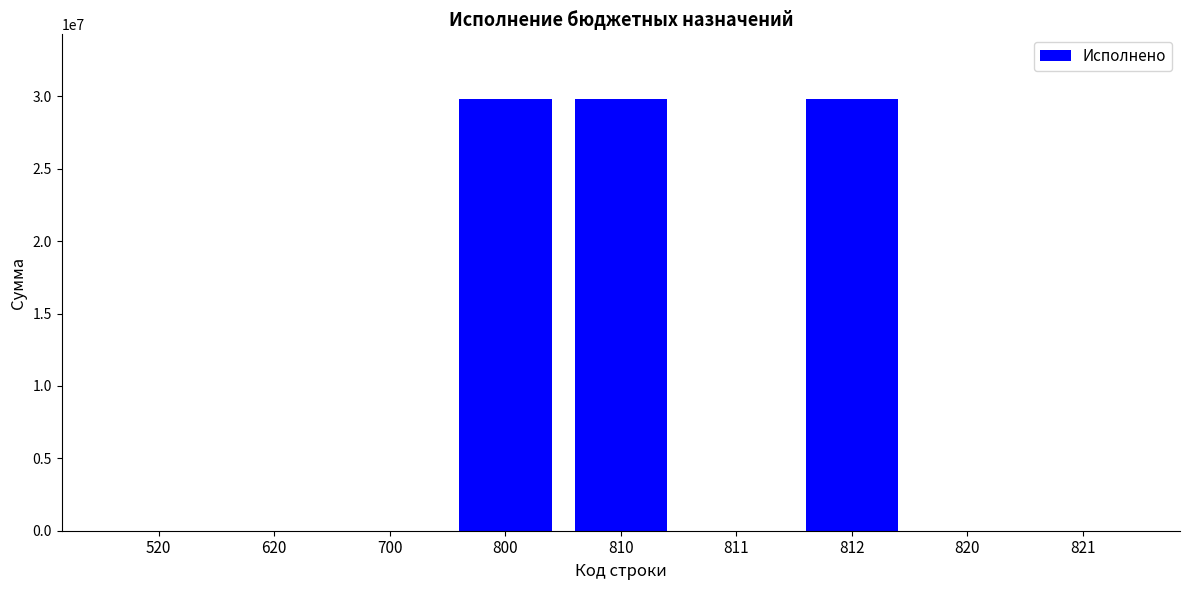

Reading left to right, list all the values displayed in this chart.

520=0.0	620=0.0	700=0.0	800=29810964.2	810=29810964.2	811=0.0	812=29810964.2	820=0.0	821=0.0